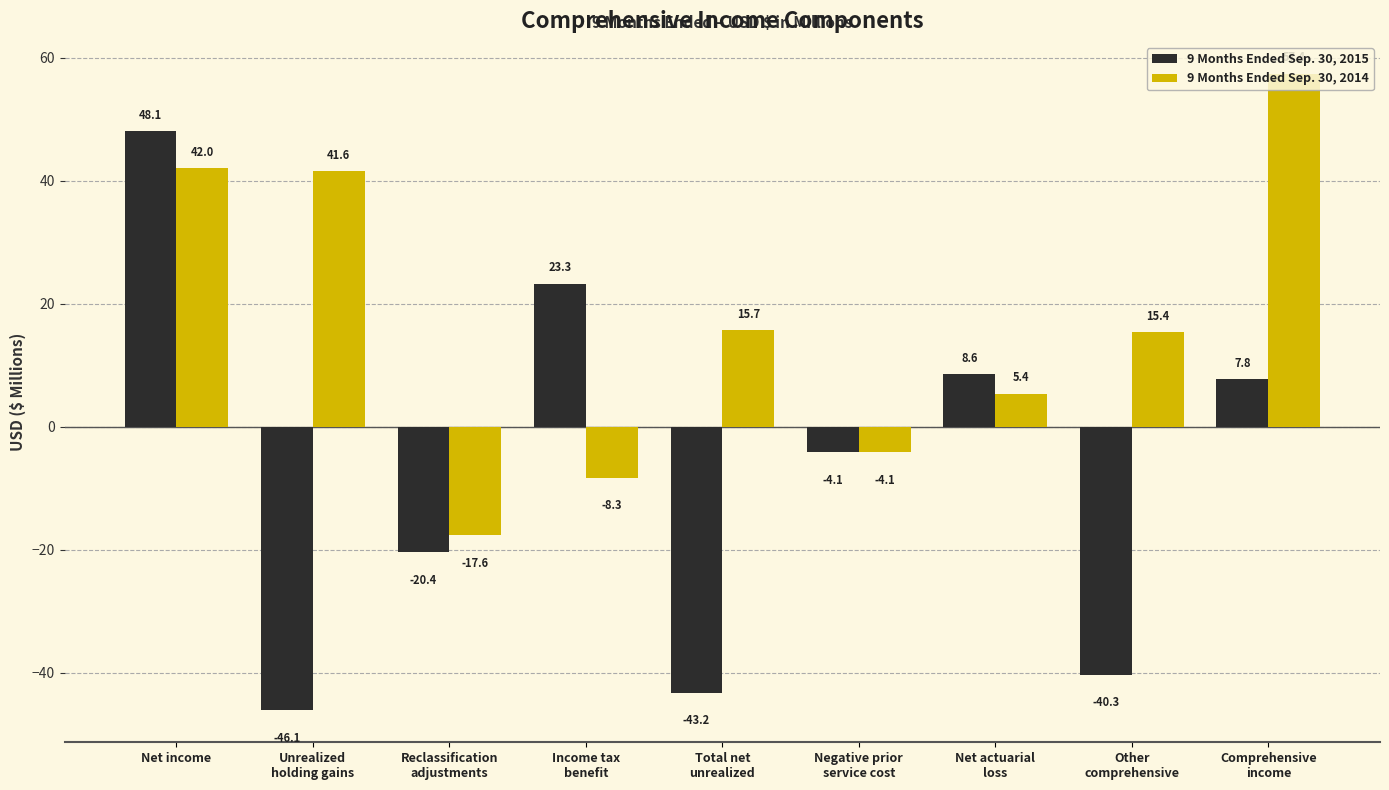

What are all the series names shown in the legend?

9 Months Ended Sep. 30, 2015, 9 Months Ended Sep. 30, 2014